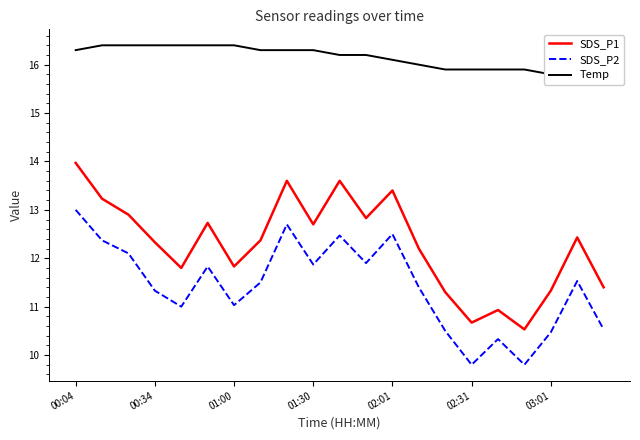

What is the lowest value of the SDS_P1 series?

10.5